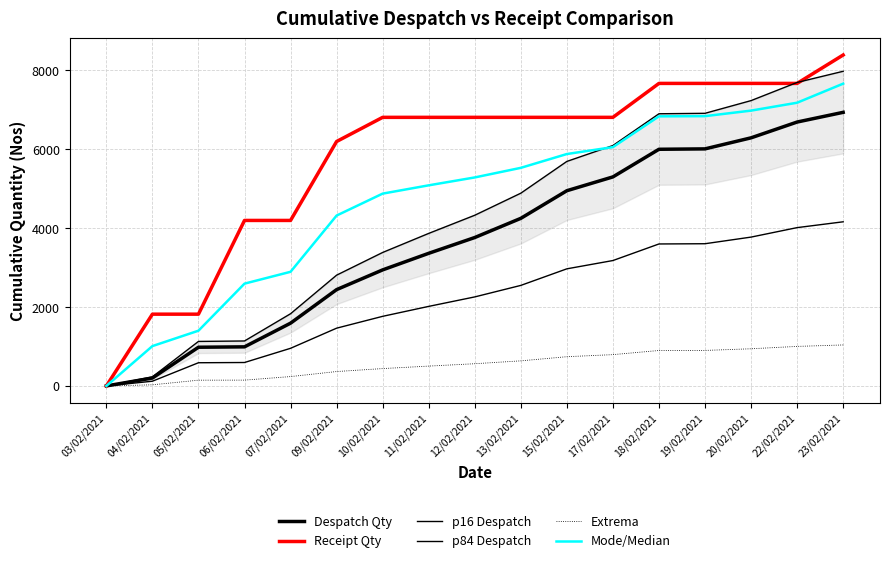

What is the average value of the Despatch Qty series?

3687.5